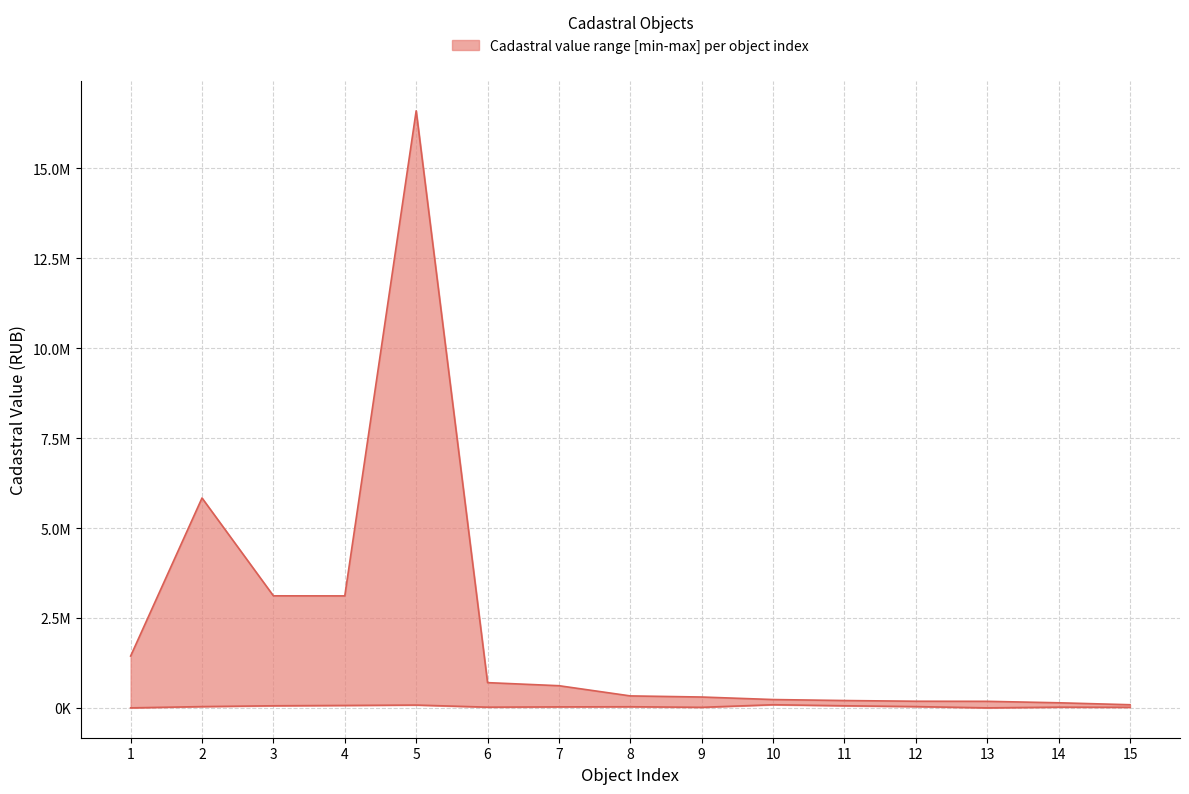

Is the value of upper at 13 greater than the value of lower at 12?

Yes